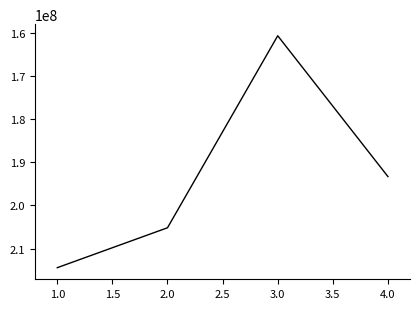

Is it true that the value at 3.0 is 34869604?

False